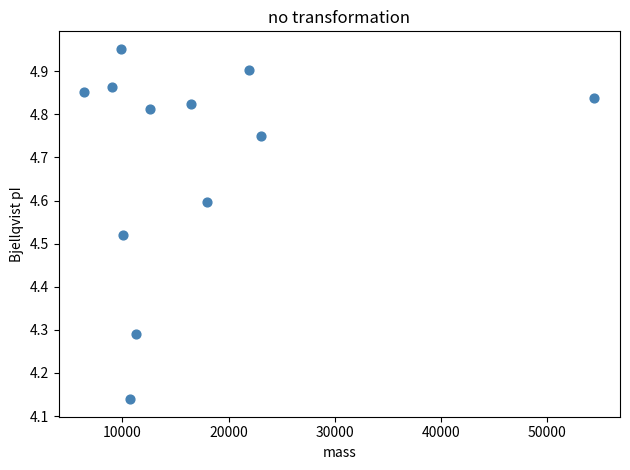

What is the average X value?

16987.2